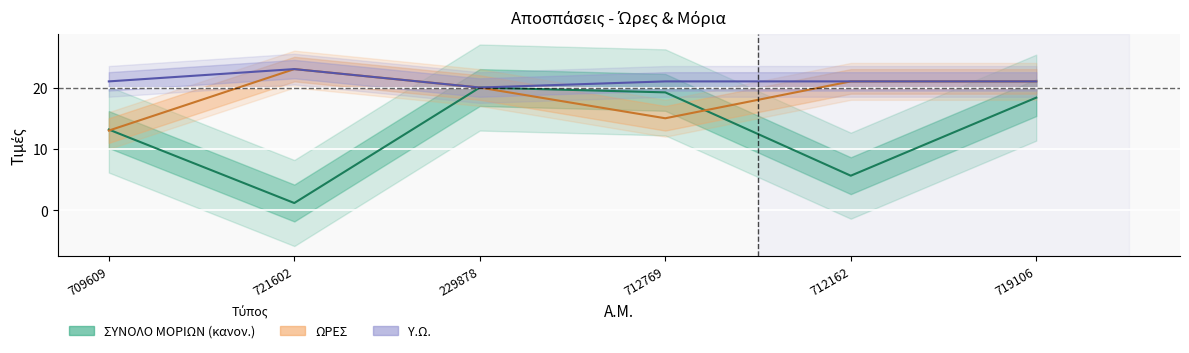

What is the smallest value displayed?

1.2